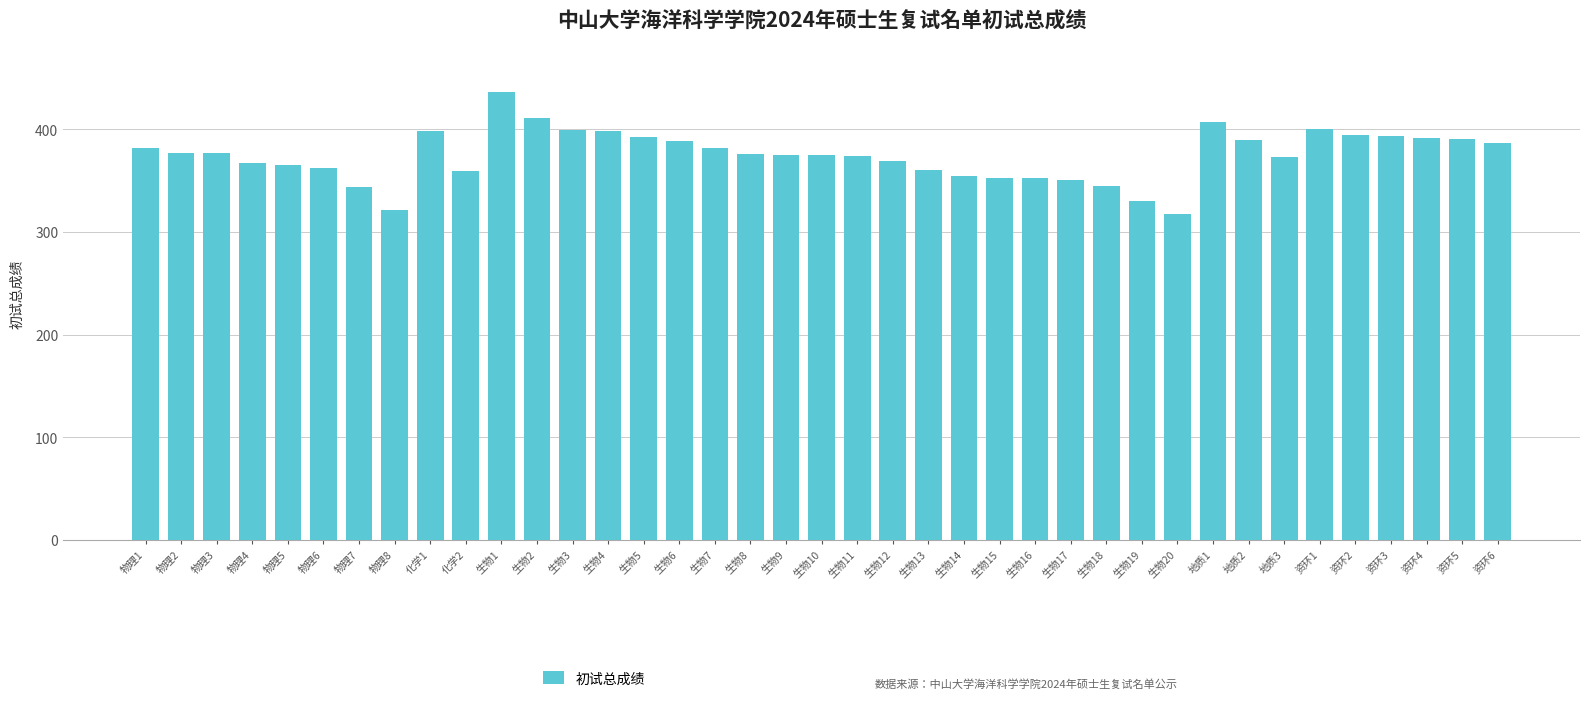

What is the difference between the values at 物理6 and 资环3?

31